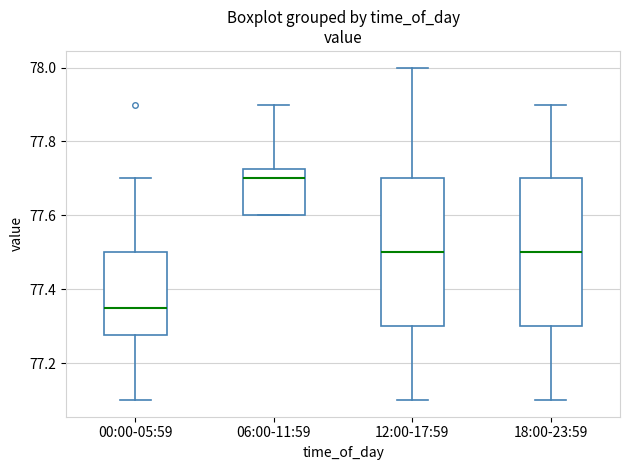

Reading left to right, transcribe this box plot: for each box, give where its median line is, the range the box spans, and where its two whiskers end, as read against the y-axis. The values are not printed on the chart, so give them approximately, as read against the axis.

00:00-05:59: median 77.36, box 77.28 to 77.50, whiskers 77.10 to 77.70
06:00-11:59: median 77.70, box 77.60 to 77.72, whiskers 77.60 to 77.90
12:00-17:59: median 77.50, box 77.30 to 77.70, whiskers 77.10 to 78.00
18:00-23:59: median 77.50, box 77.30 to 77.70, whiskers 77.10 to 77.90